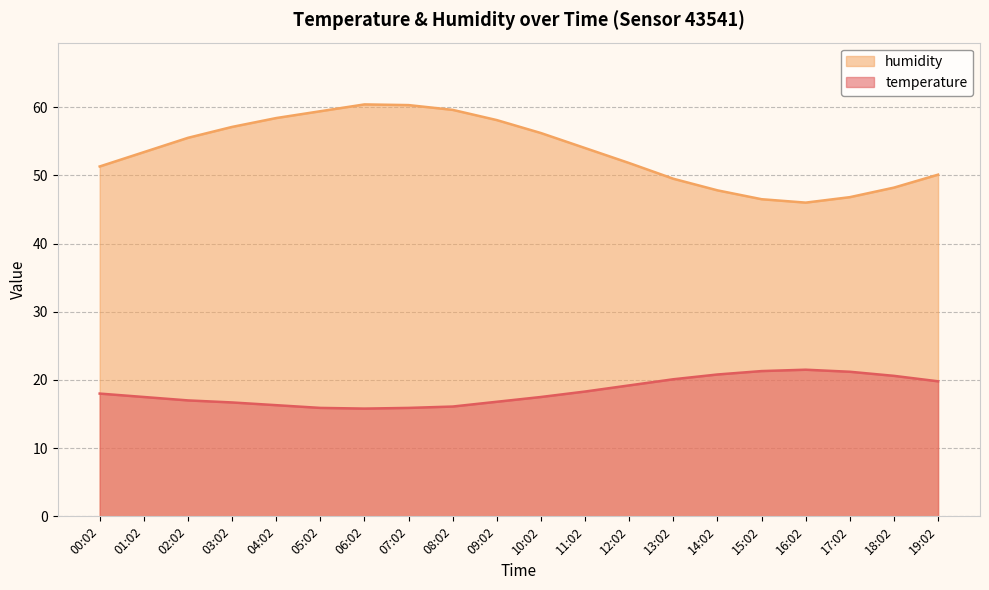

List the series in order of their overall mean, lowest first.

temperature, humidity